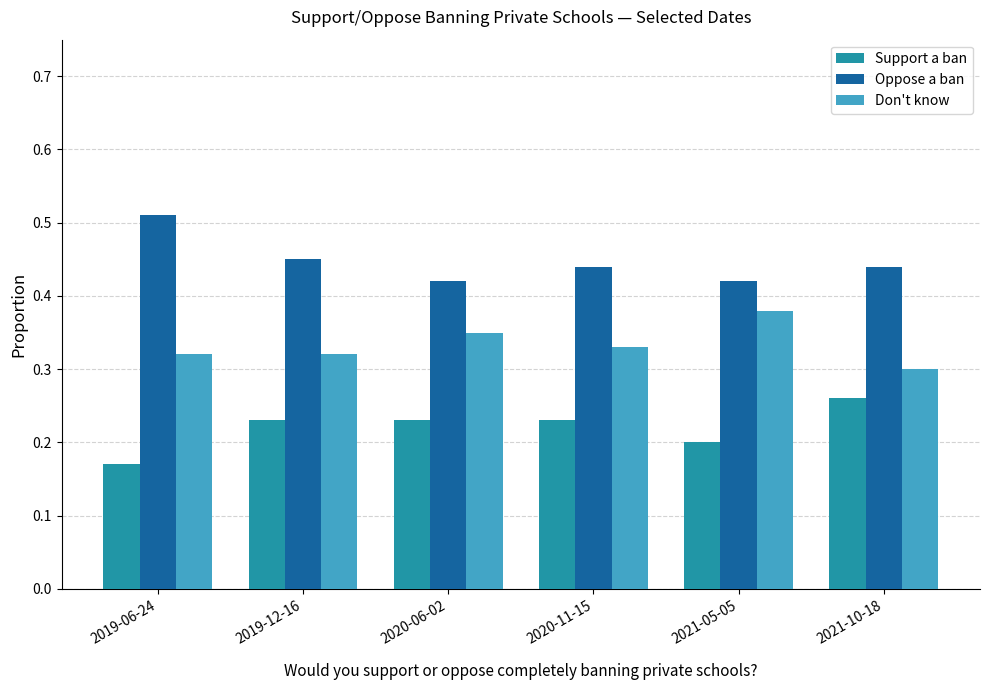

At which label does Don't know reach its minimum?

2021-10-18